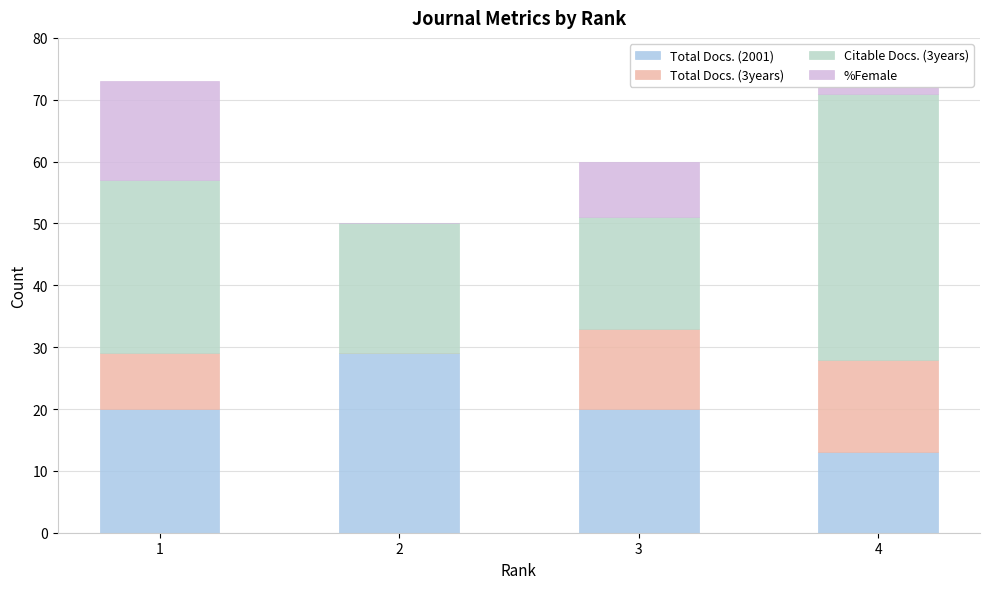

At 4, list the series in order from smallest to largest.

%Female, Total Docs. (2001), Total Docs. (3years), Citable Docs. (3years)